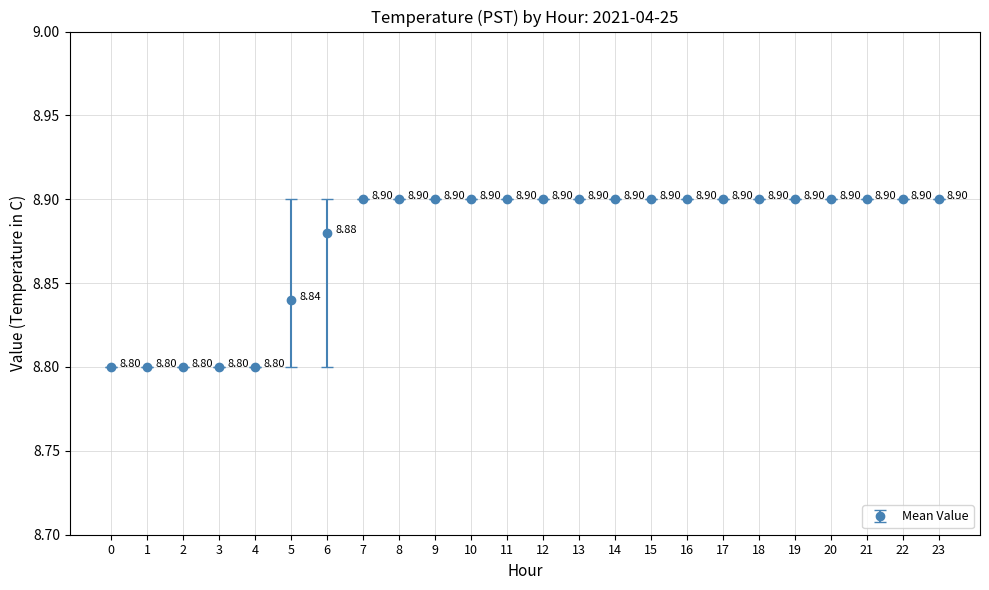

Is this an area chart (filled region under the line)?

No